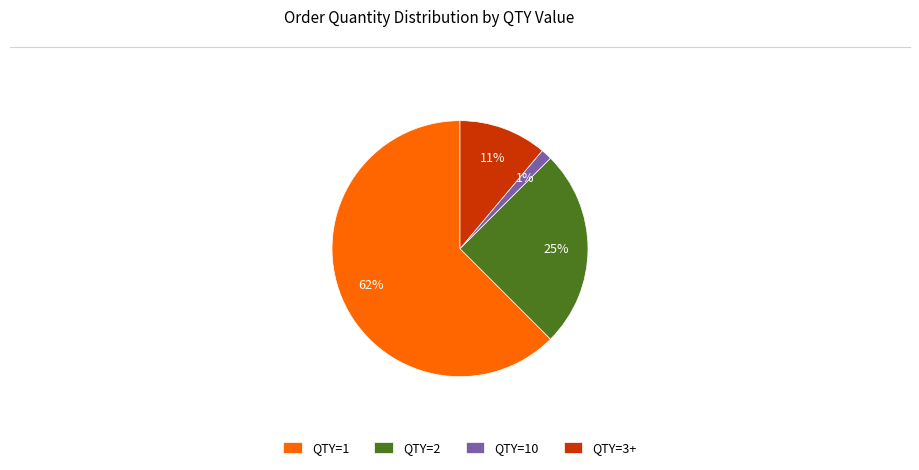

To the nearest percent, what is the combined percentage of QTY=1 and QTY=10?

64%